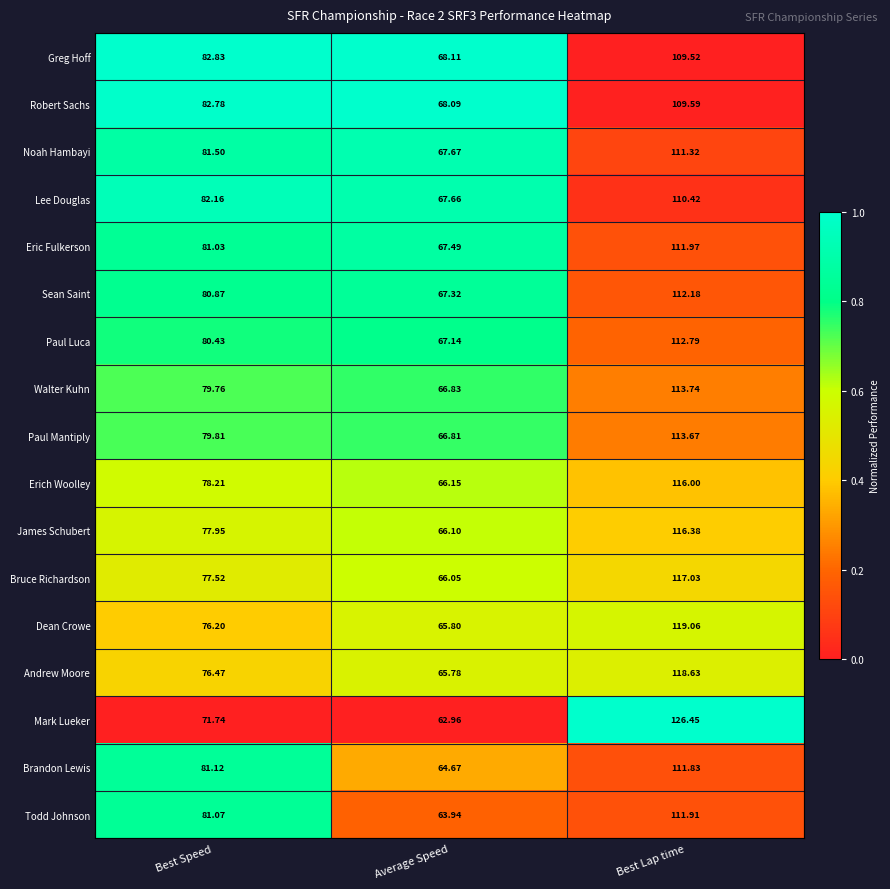

Which series has the largest range (max minus min)?

Mark Lueker